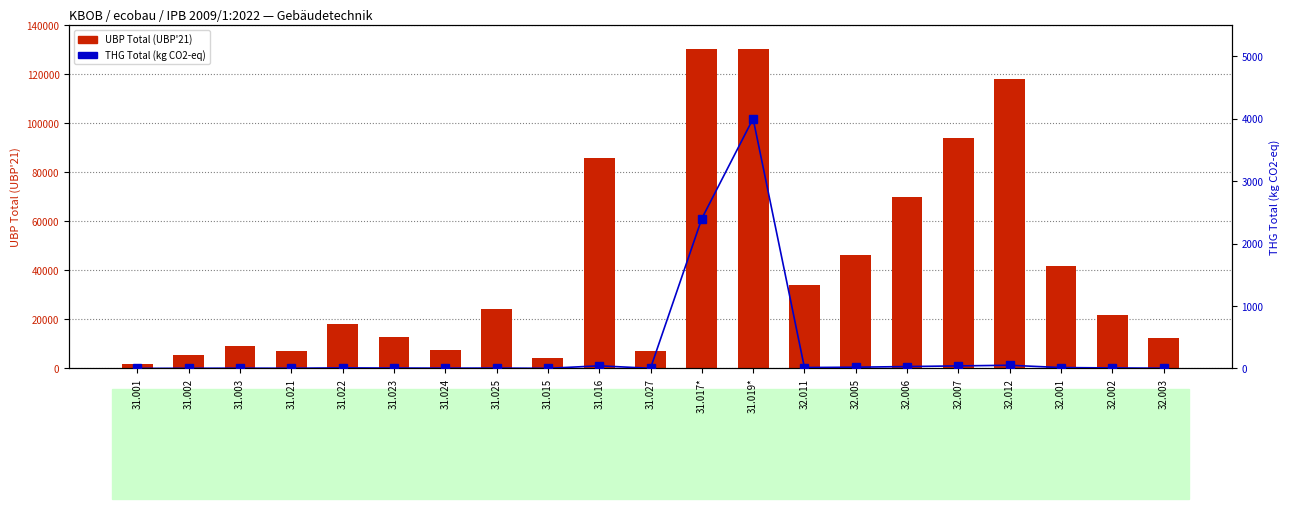

At which label is THG Total (kg CO2-eq) closest to 2000?

31.017*